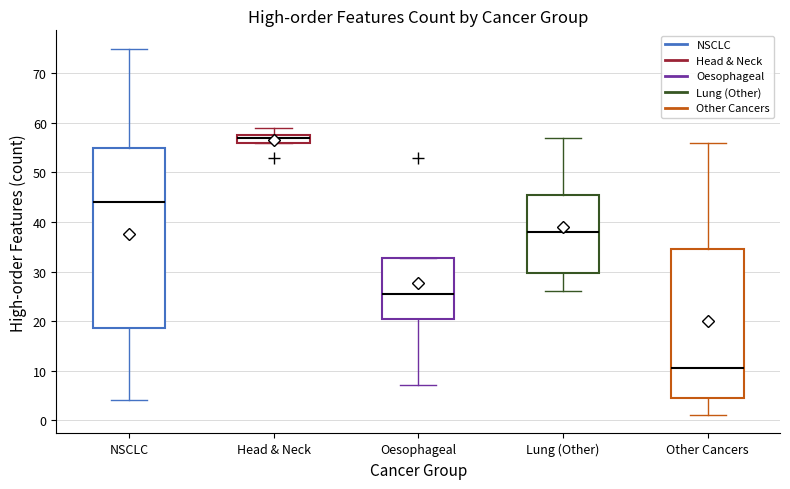

Where is the lower edge of the box for NSCLC on the y-axis? The values are not printed on the chart, so give them approximately, as read against the axis.

19